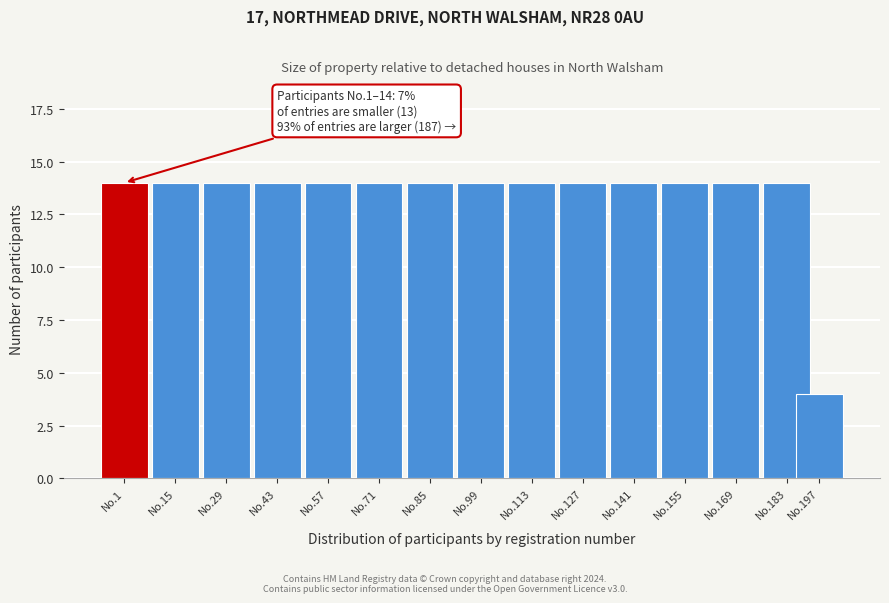

Reading left to right, list all the values displayed in this chart.

14	14	14	14	14	14	14	14	14	14	14	14	14	14	4